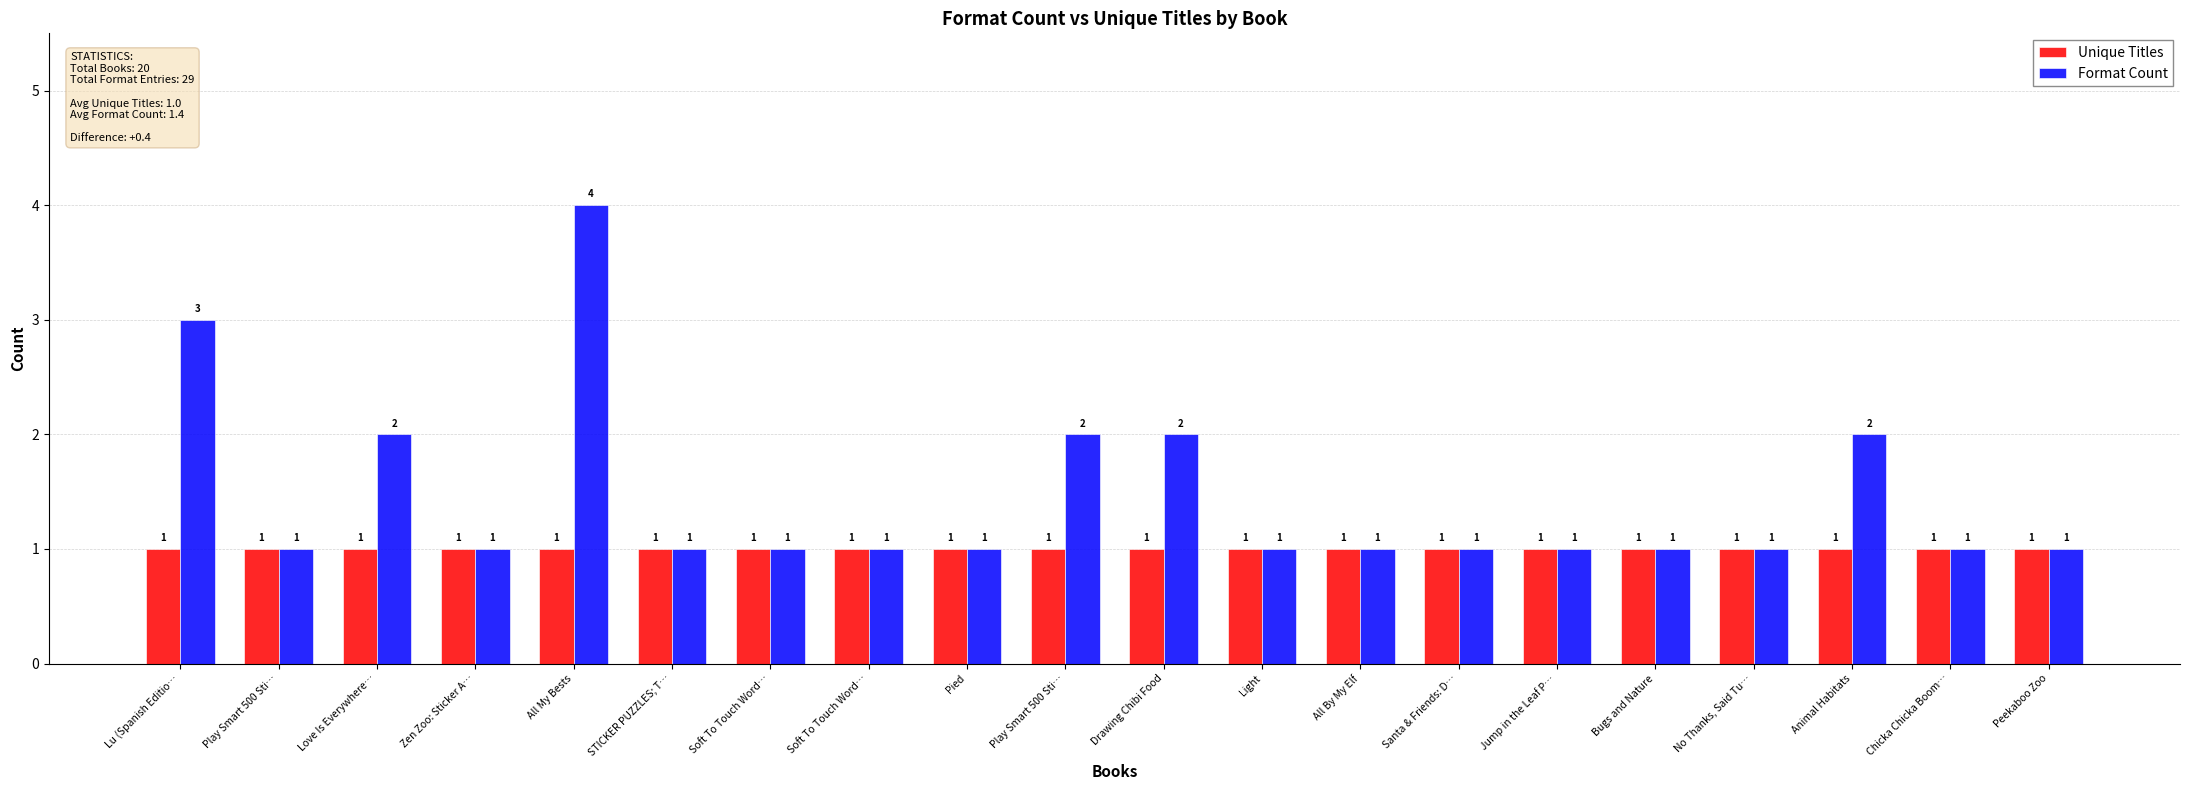

Does the chart contain stacked bars?

No